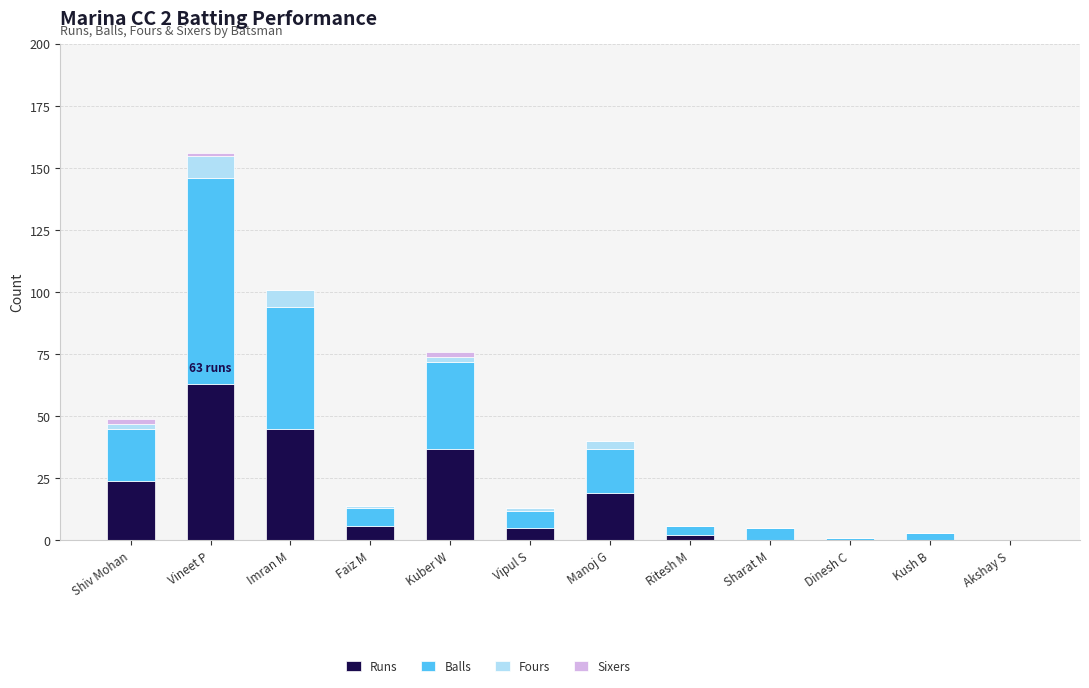

True or false: Runs has a value of 24 at Sharat M.

False